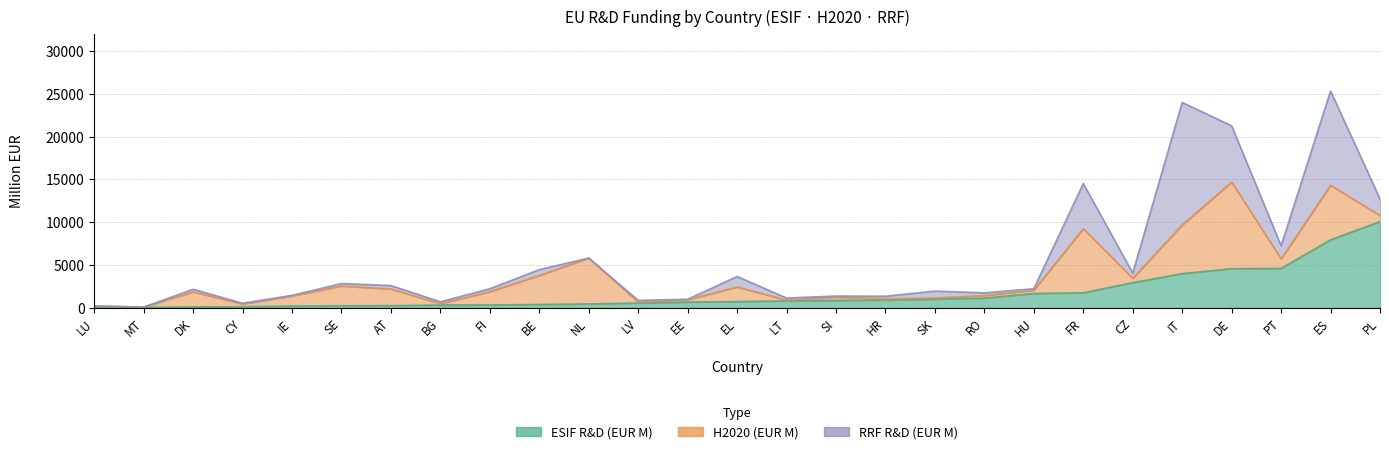

What is the average value of the RRF_RD_EUR series?

1742.7